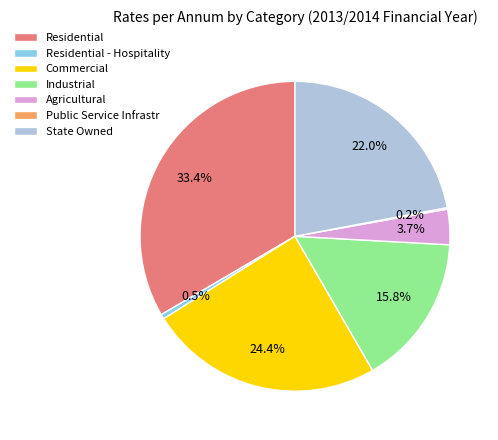

Which category has the biggest portion of the pie?

Residential